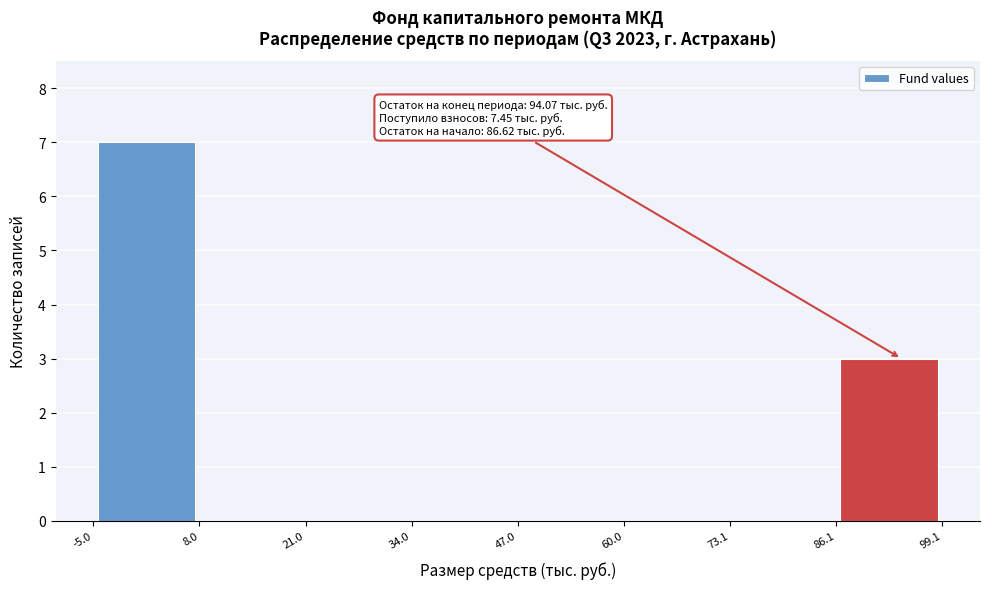

Which range on the x-axis has the tallest bar?

-5.0 to 8.0